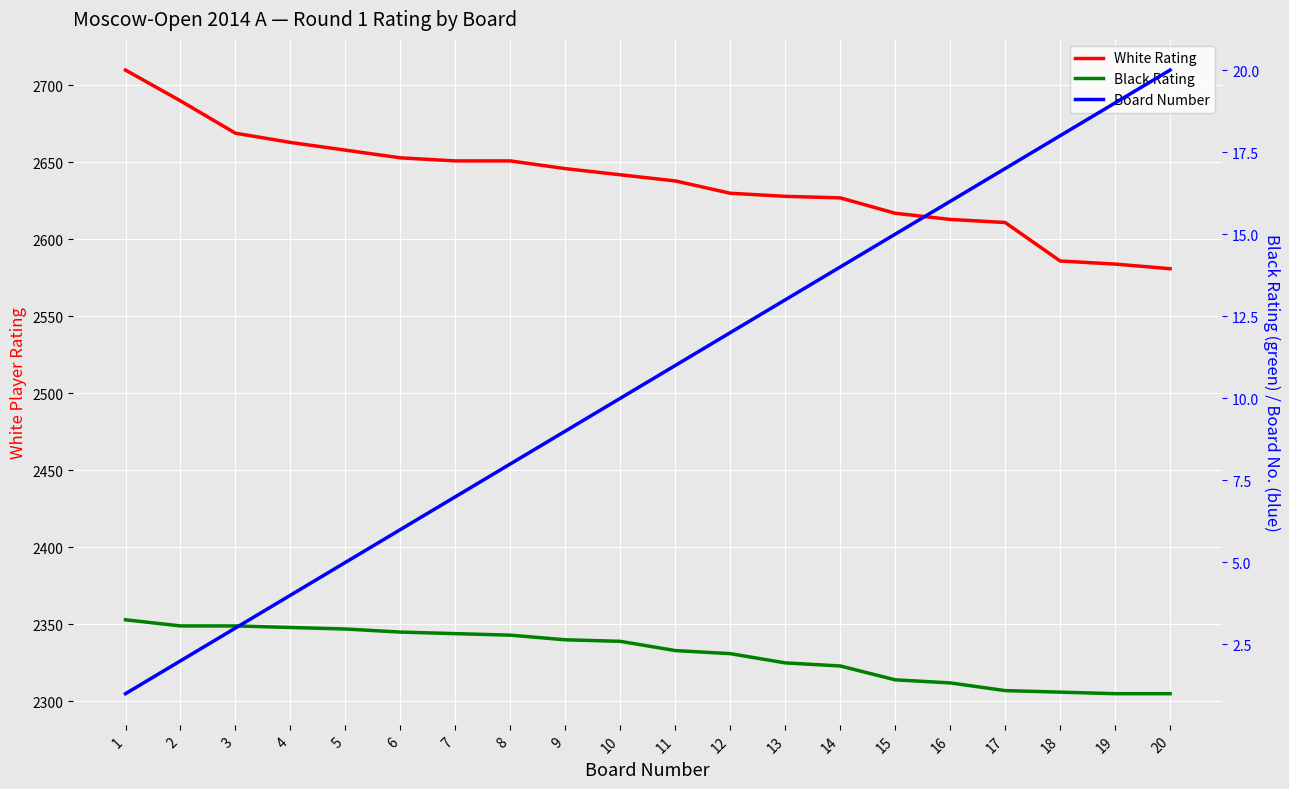

The White Rating series shows 2690 at 2. True or false?

True